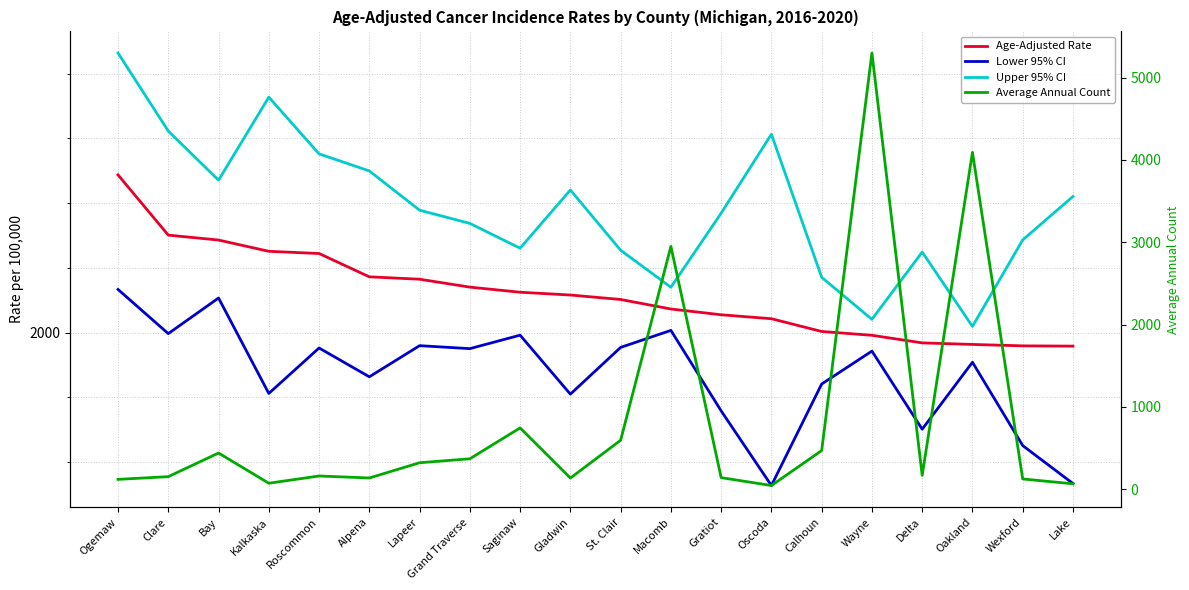

What is the sum of the Upper 95% CI values at Gladwin and Ogemaw?

4652.1